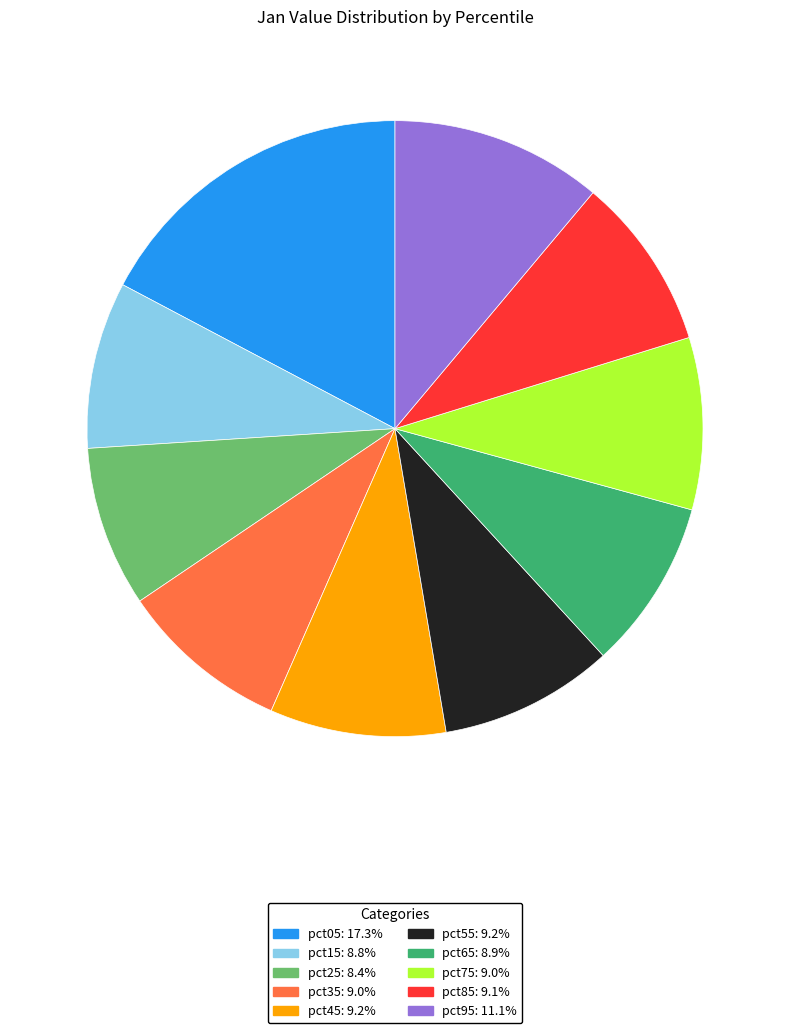

Is pct05 the majority of the pie?

No